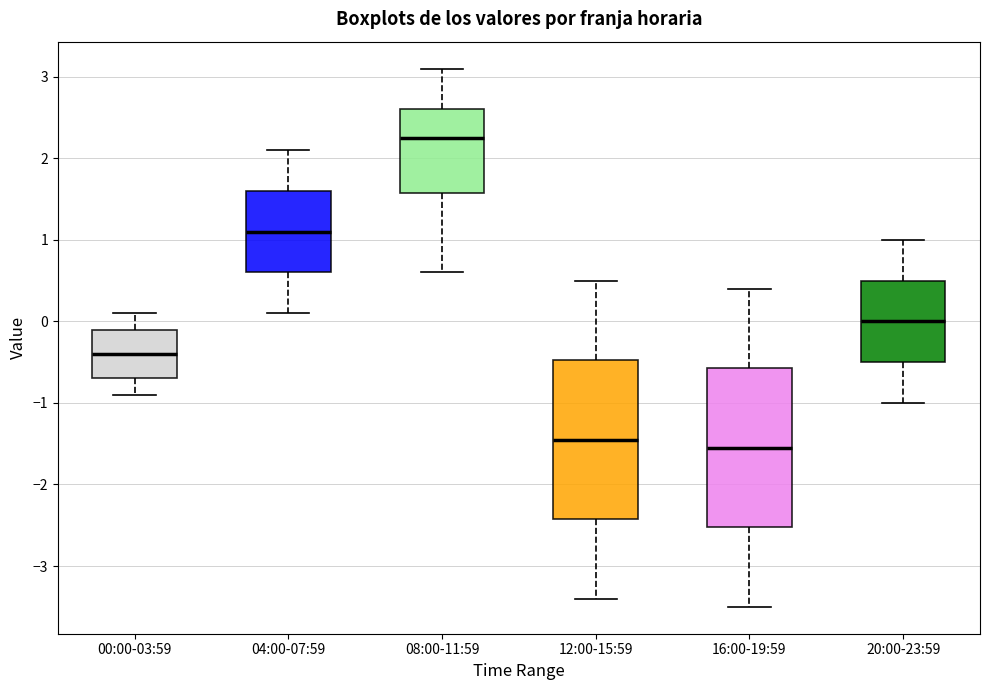

Reading left to right, read every box against the y-axis: the position of its median line, the range the box covers, and the ends of its whiskers. The values are not printed on the chart, so give them approximately, as read against the axis.

00:00-03:59: median -0.4, box -0.7 to -0.1, whiskers -0.9 to 0.1
04:00-07:59: median 1.1, box 0.6 to 1.6, whiskers 0.1 to 2.1
08:00-11:59: median 2.3, box 1.6 to 2.6, whiskers 0.6 to 3.1
12:00-15:59: median -1.4, box -2.4 to -0.5, whiskers -3.4 to 0.5
16:00-19:59: median -1.5, box -2.5 to -0.6, whiskers -3.5 to 0.4
20:00-23:59: median 0.0, box -0.5 to 0.5, whiskers -1.0 to 1.0